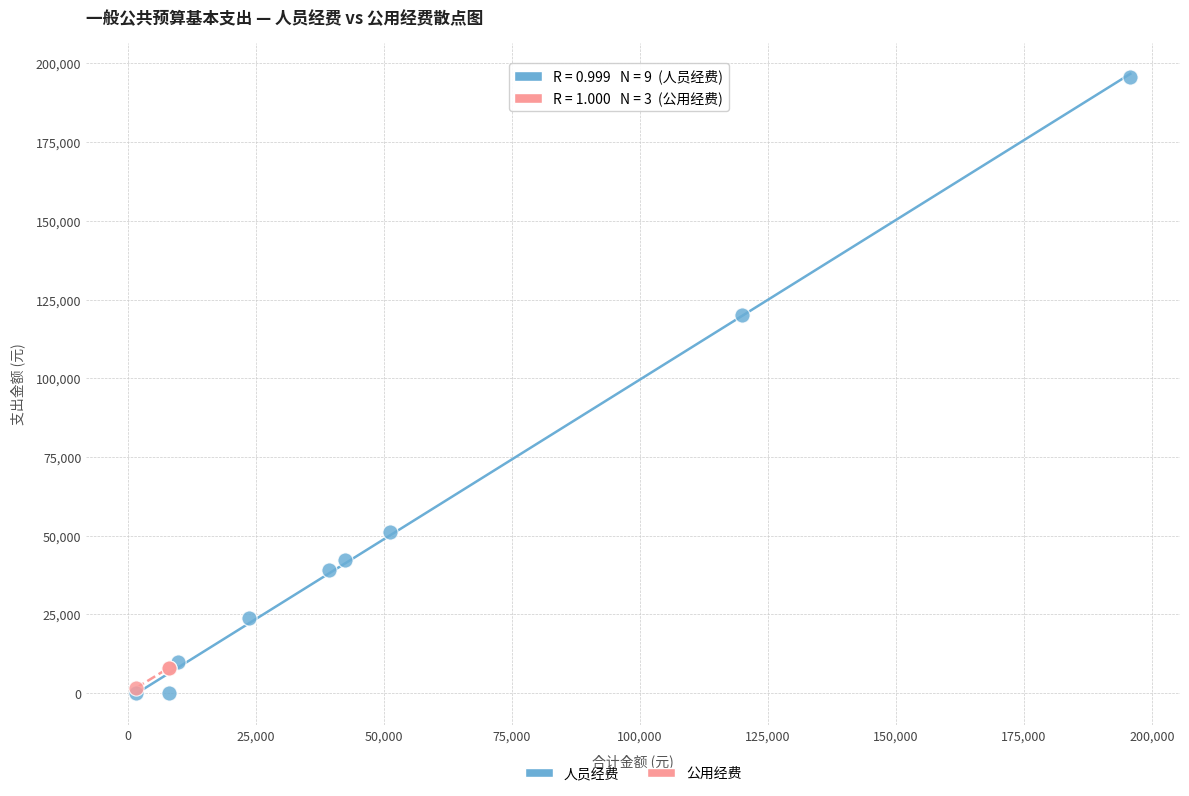

Which series has the largest Y range (max minus min)?

人员经费